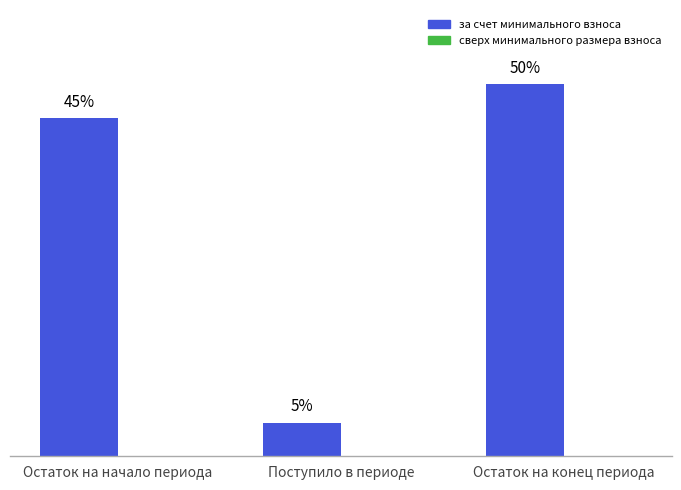

Does the chart contain any negative values?

No